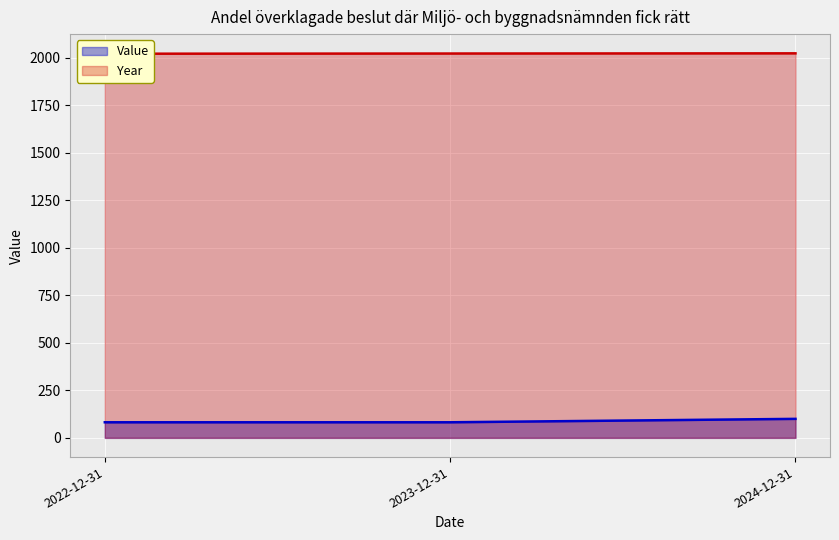

What position from the left is 2022-12-31?

1